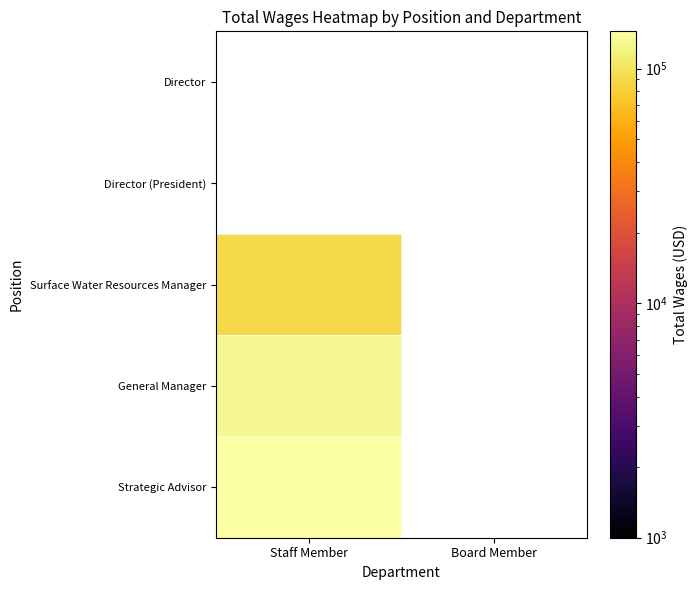

How many values in General Manager are above zero?

1